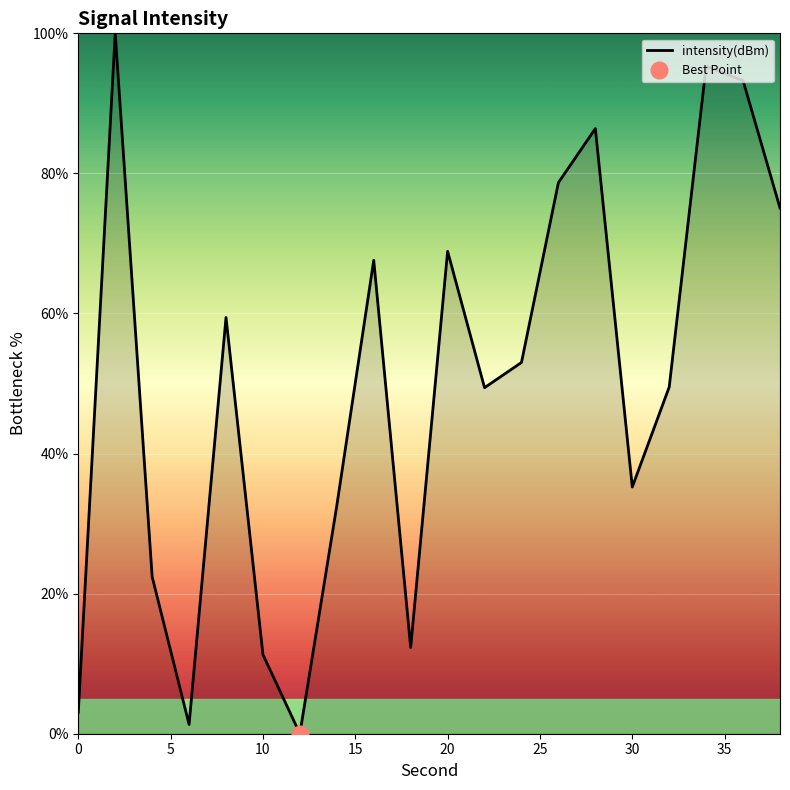

What is the difference between the second highest and second lowest values?

94.0